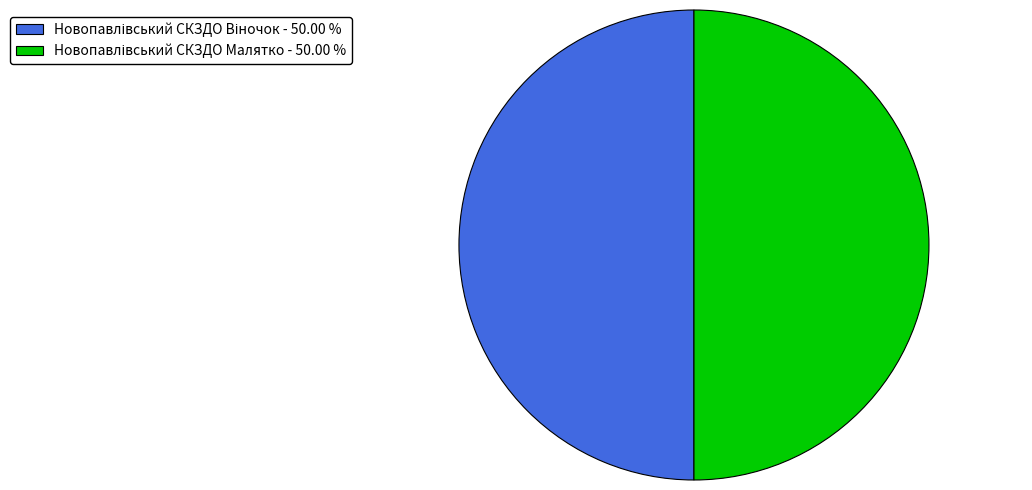

Count the number of slices in the pie.

2